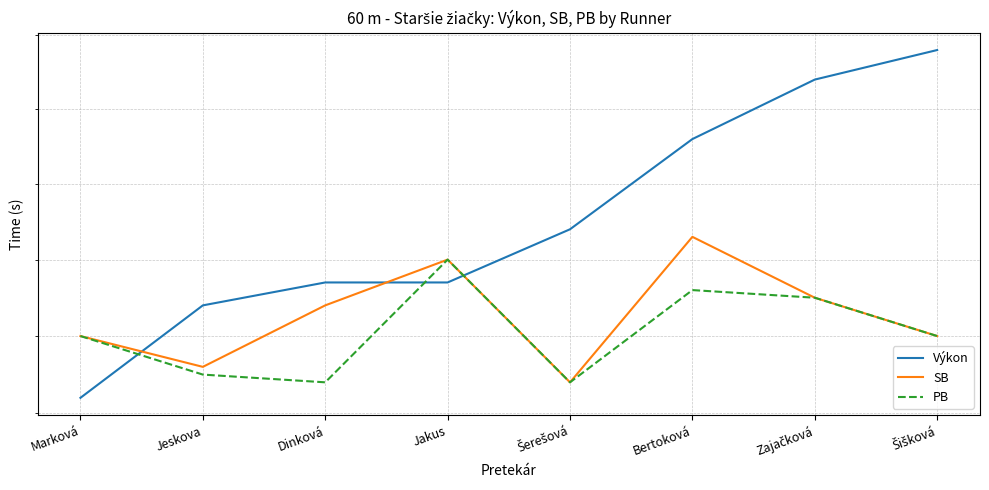

Between which two adjacent categories do Výkon and SB first intersect?

Marková and Jeskova